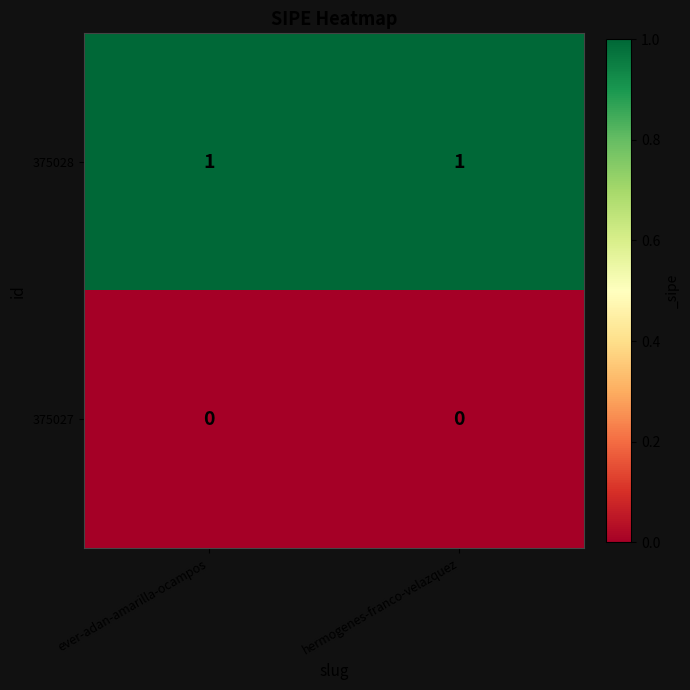

What is the difference between the highest and lowest values at hermogenes-franco-velazquez?

1